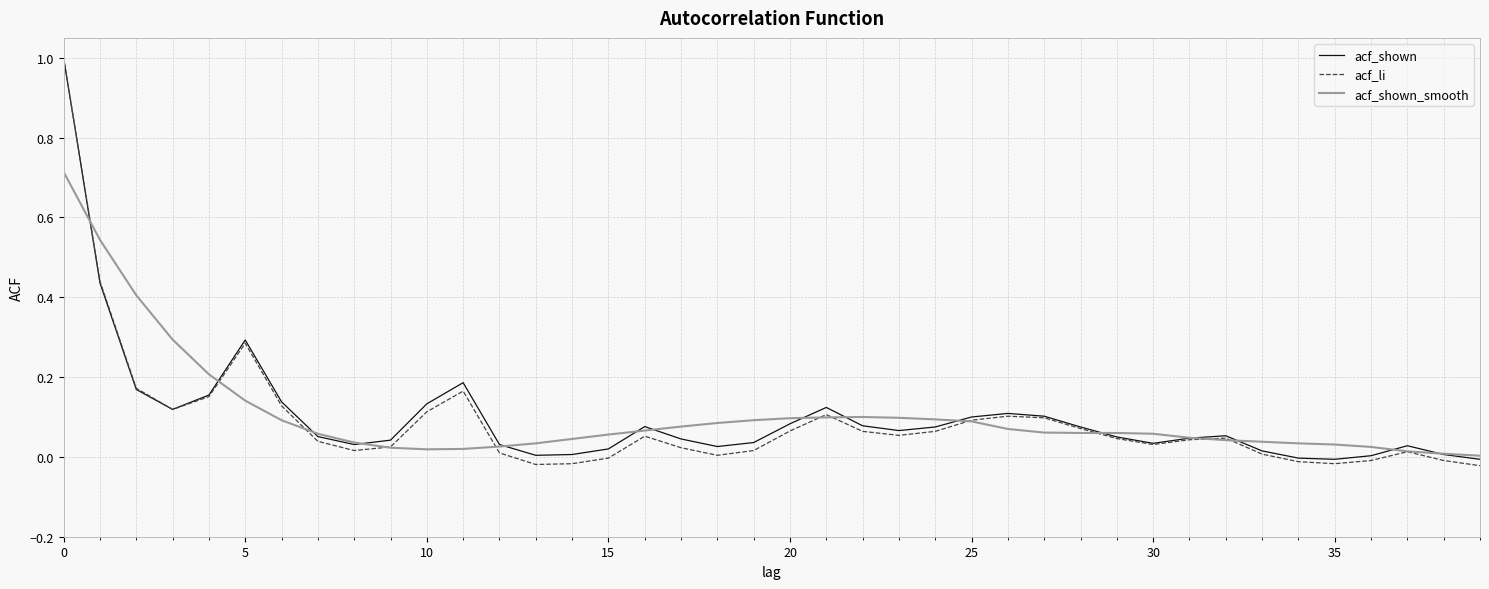

Which series has the widest spread of values?

acf_li